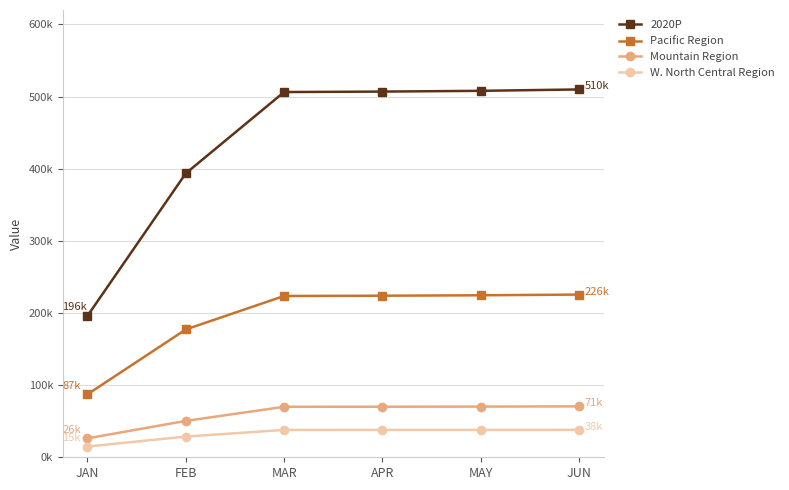

What are all the series names shown in the legend?

2020P, Pacific Region, Mountain Region, W. North Central Region